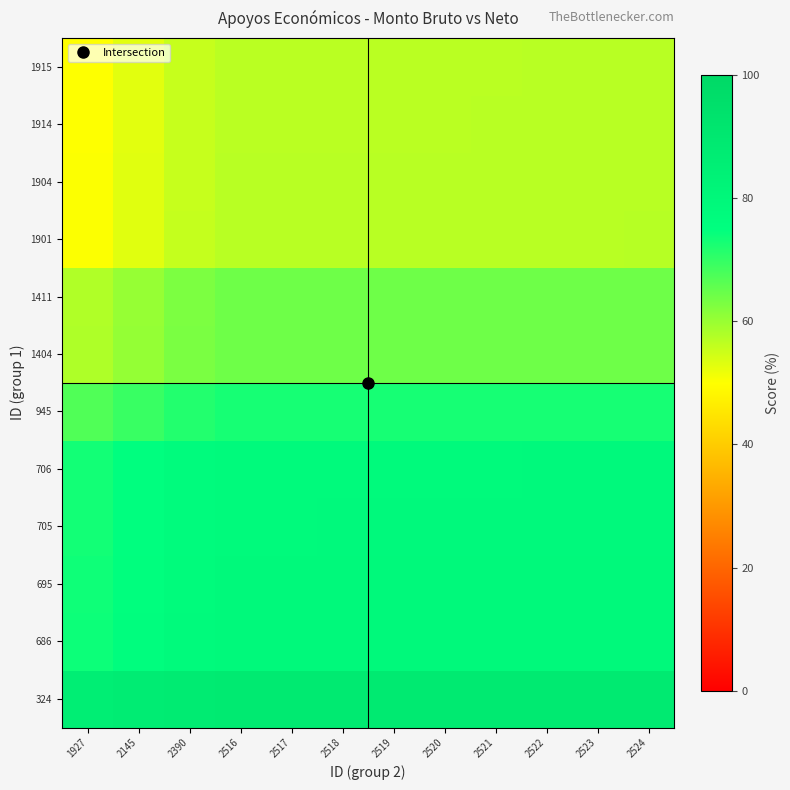

What is the spread (max minus min) of values at 2390?

32.5